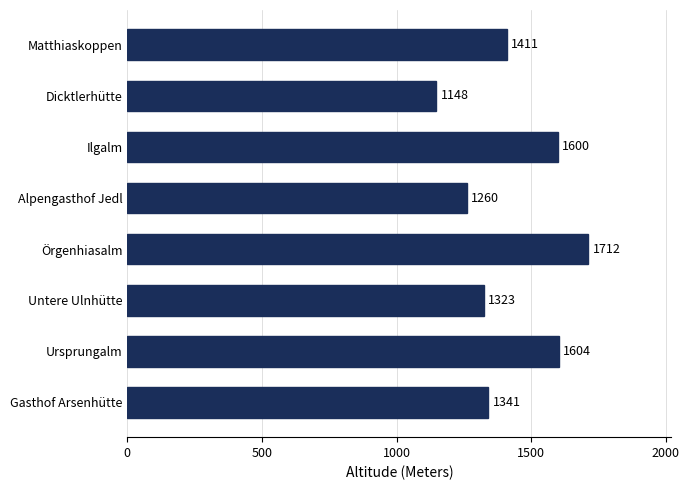

What is the maximum value shown in the chart?

1712